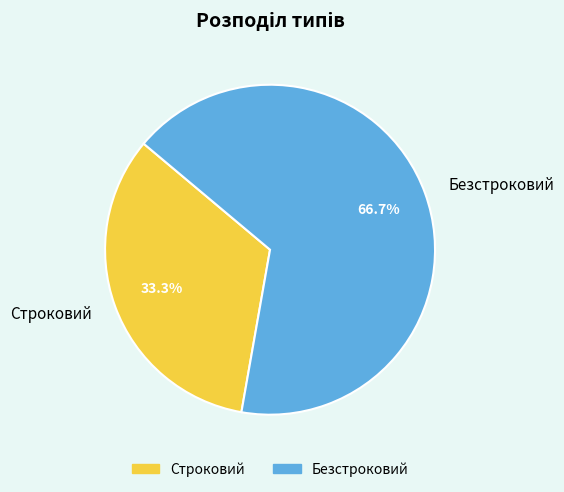

What is the largest slice in the pie chart?

Безстроковий